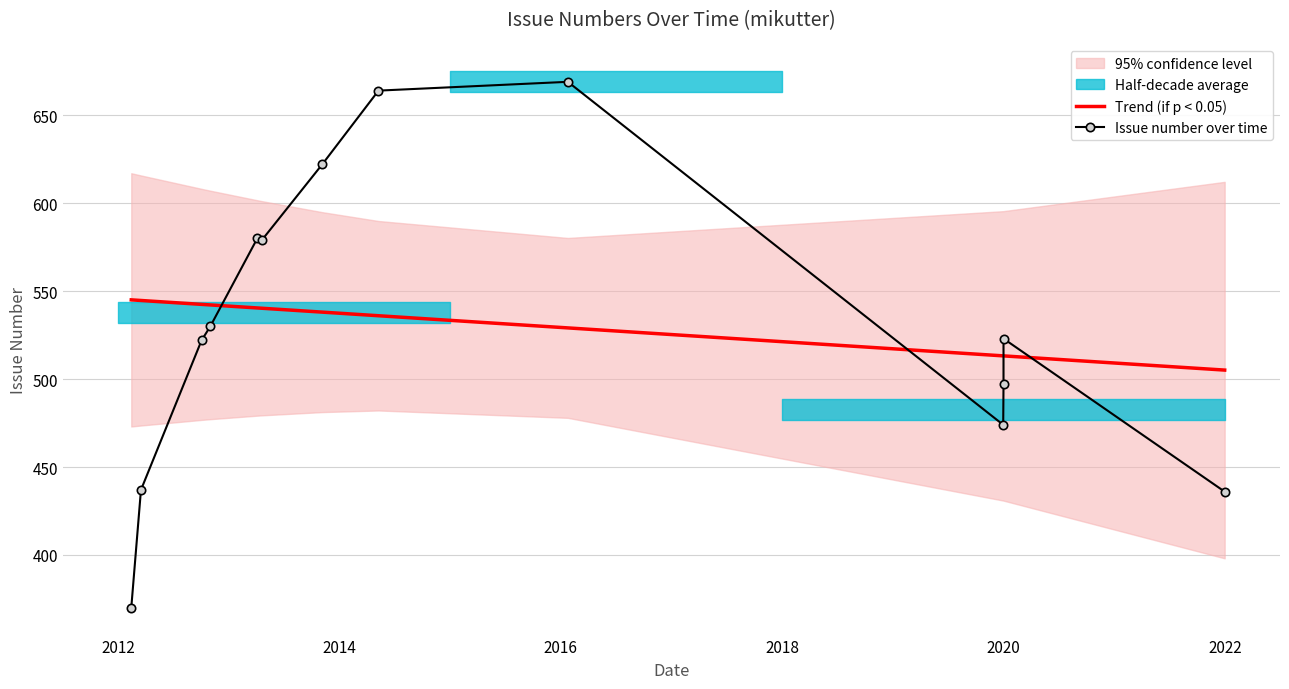

True or false: Trend (if p < 0.05) has more than 1 interior local peaks.

False